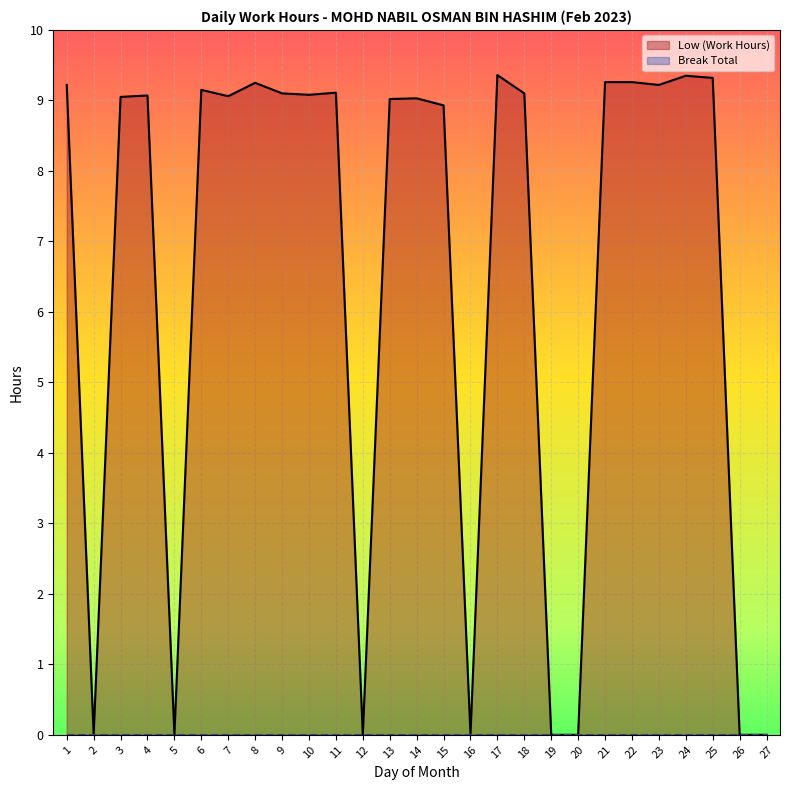

At which label does the data first exceed 9?

1